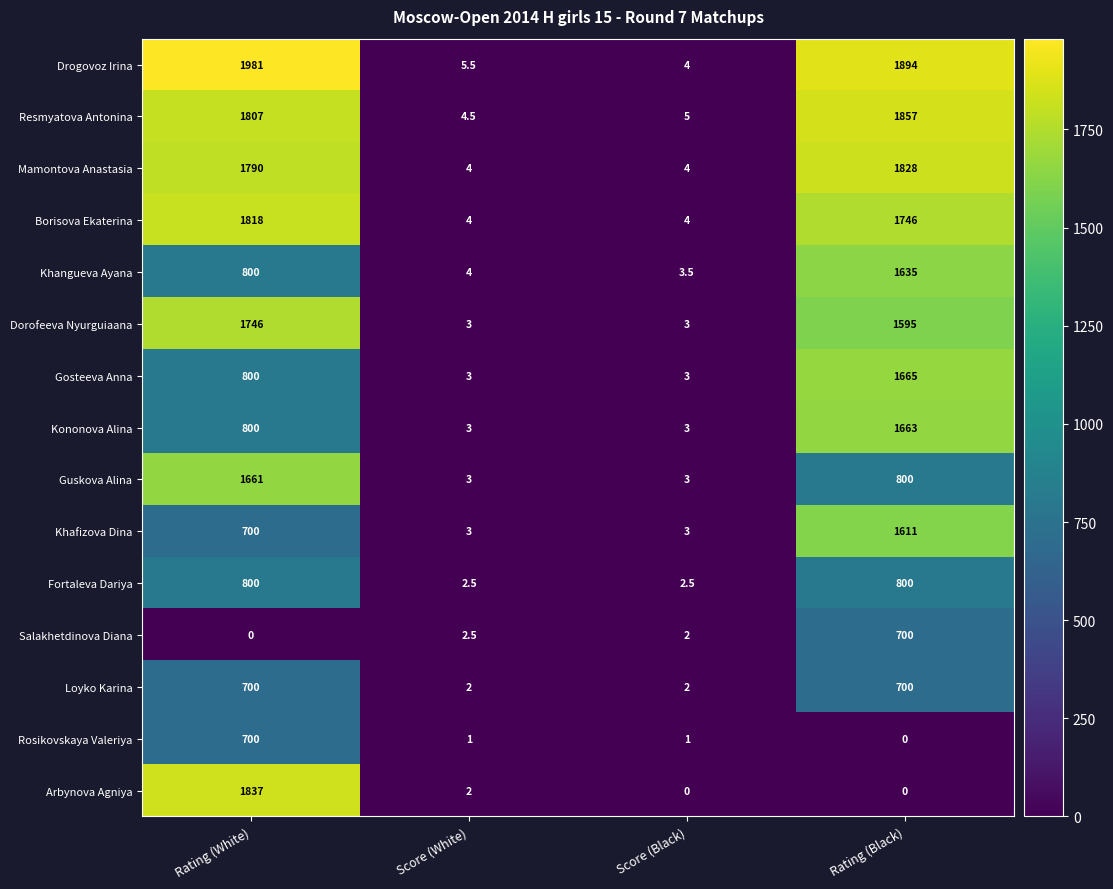

Read the Gosteeva Anna value at Rating (White).

800.0